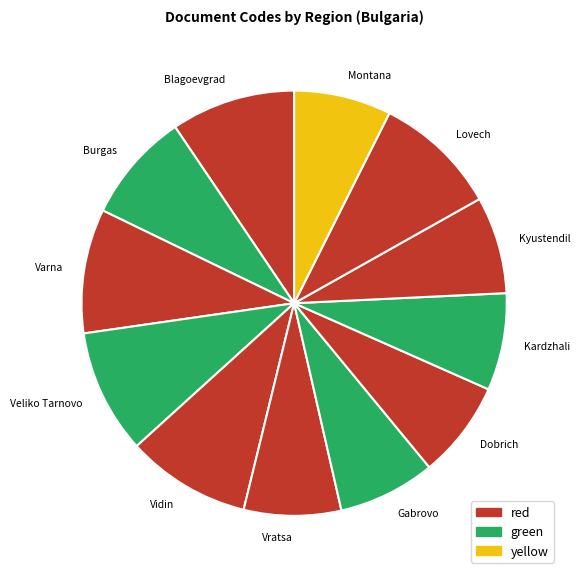

Is there any slice that represents more than half of the pie?

No